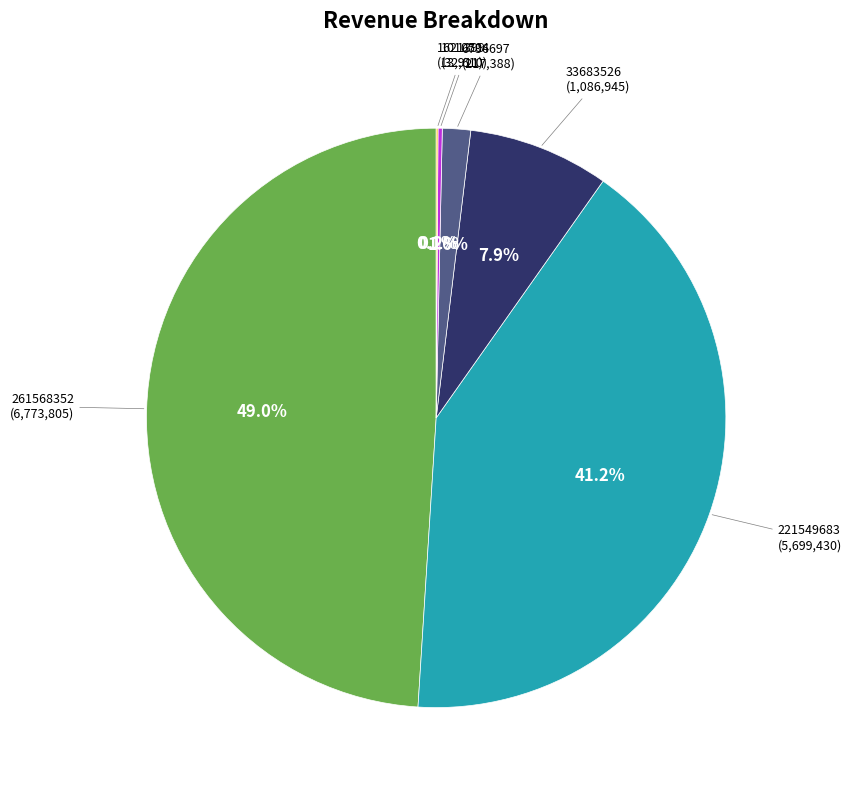

Is there any slice that represents more than half of the pie?

No